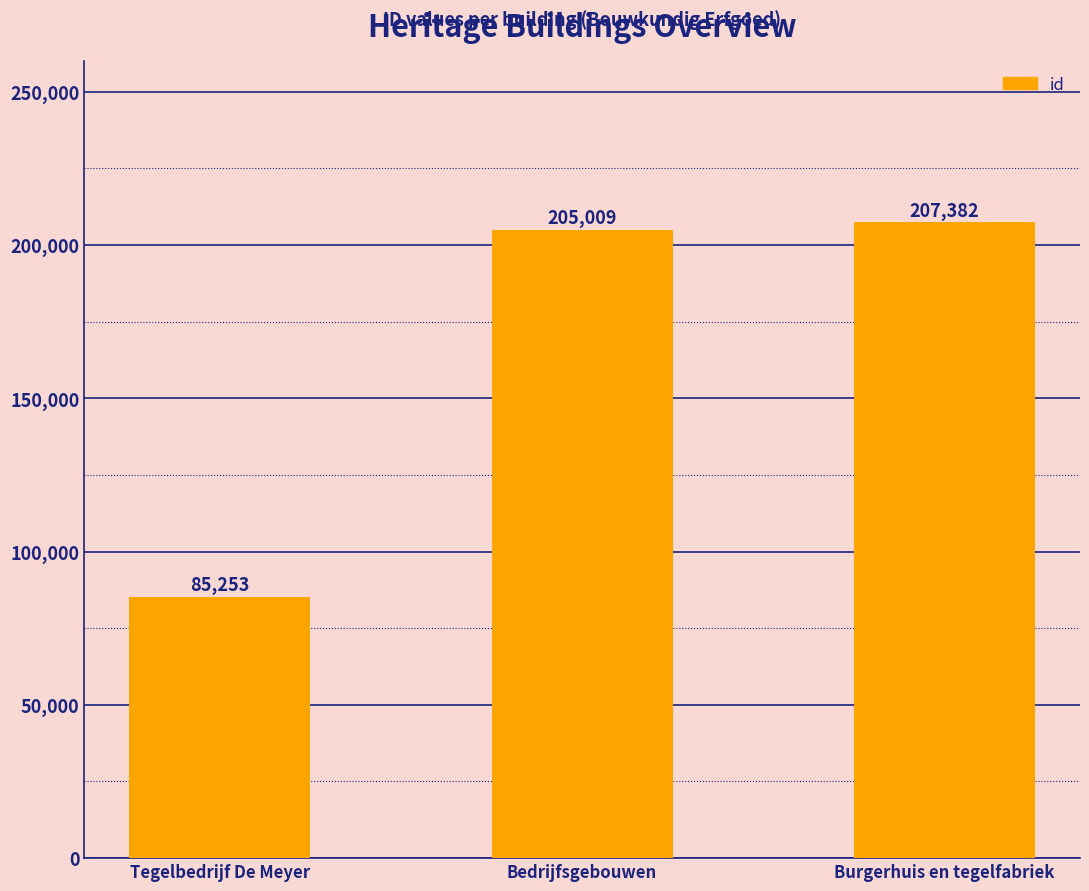

Reading right to left, what are all the values shown in this chart?

Burgerhuis en tegelfabriek=207382	Bedrijfsgebouwen=205009	Tegelbedrijf De Meyer=85253